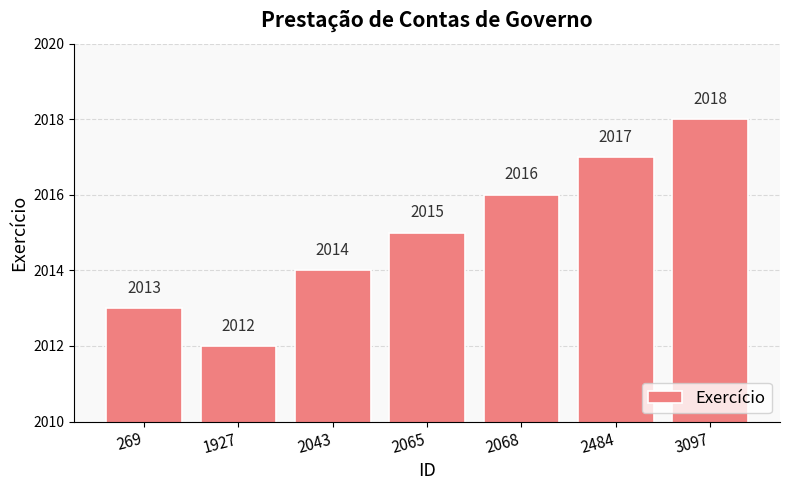

At which label is the value closest to 2015?

2065